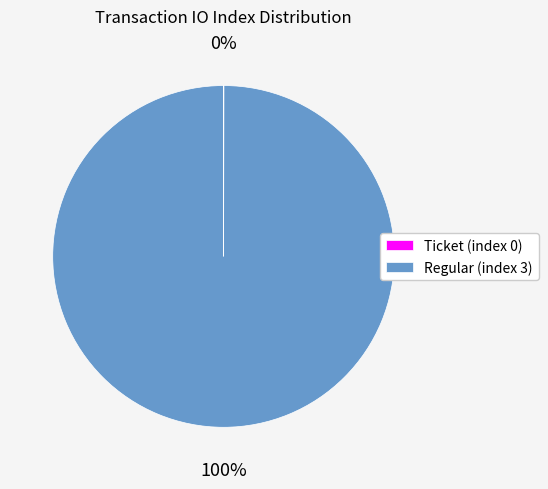

To the nearest percent, what is the average slice percentage?

50%